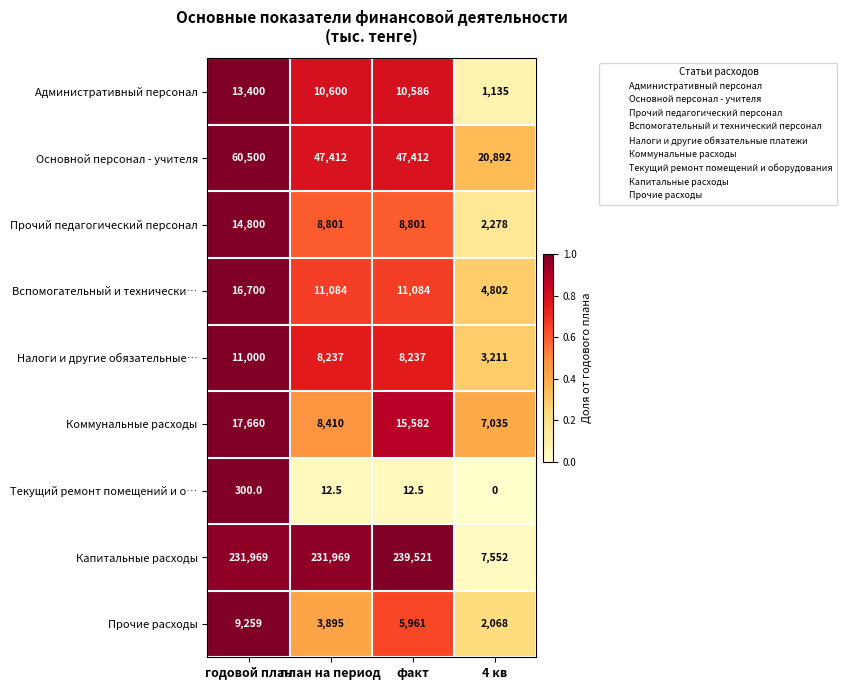

What is the difference between the Административный персонал values at факт and план на период?

14.0